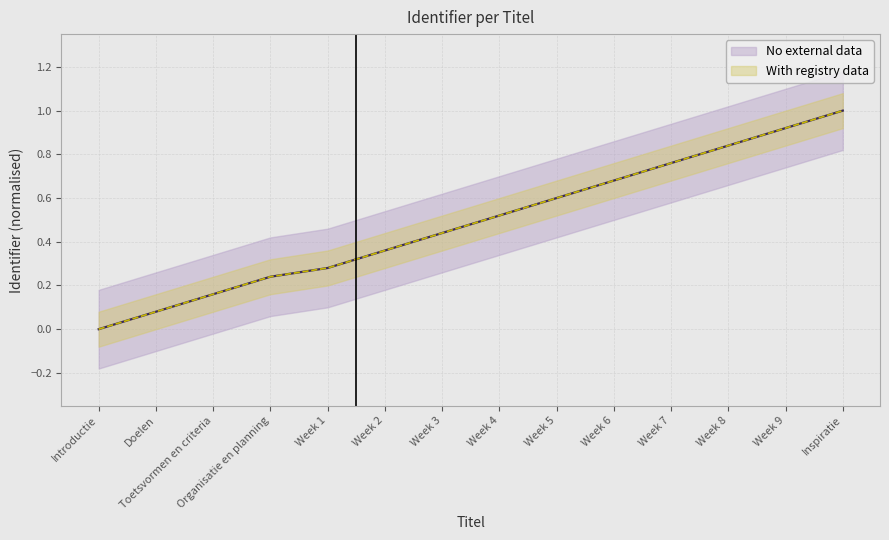

How many categories are shown in the chart?

14